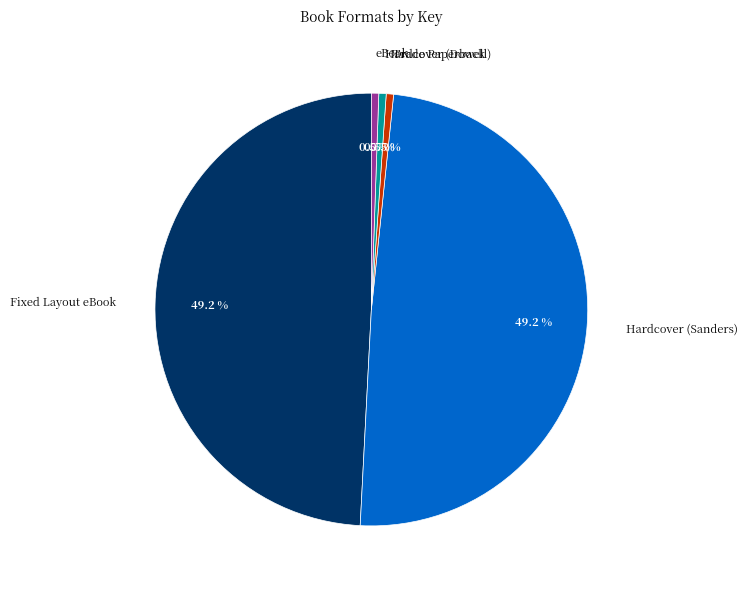

Approximately how many times larger is the value at Fixed Layout eBook compared to Trade Paperback?

89.7